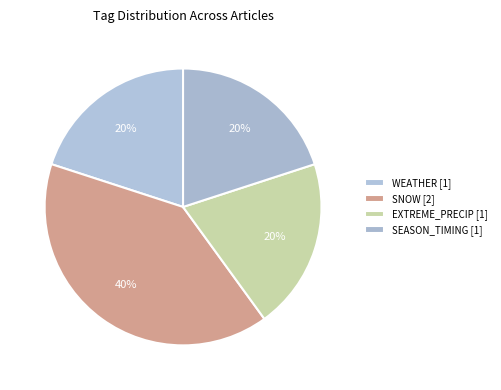

How many segments does this pie chart have?

4